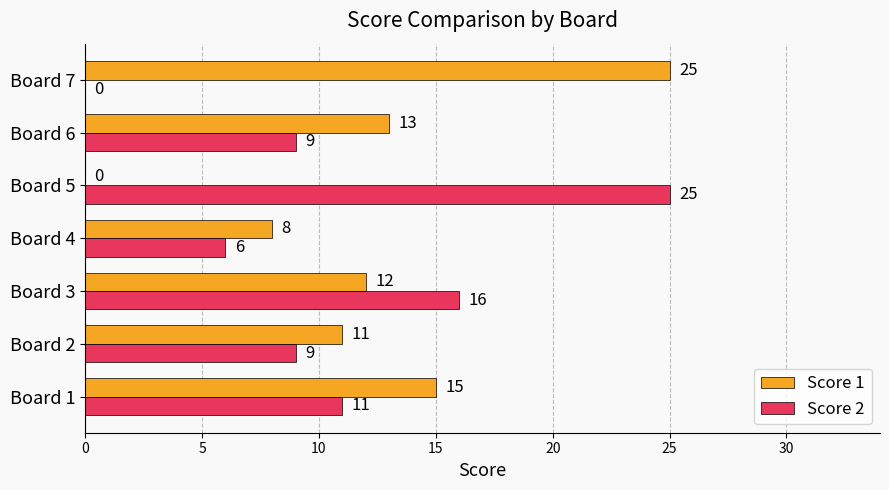

Where is Score 1 nearest to the value 12?

Board 3